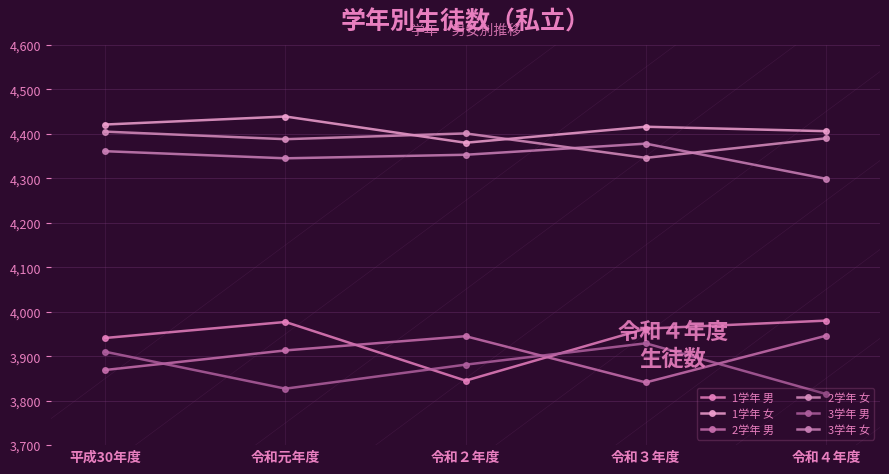

What is the difference between the 1学年 女 values at 令和４年度 and 令和３年度?

10